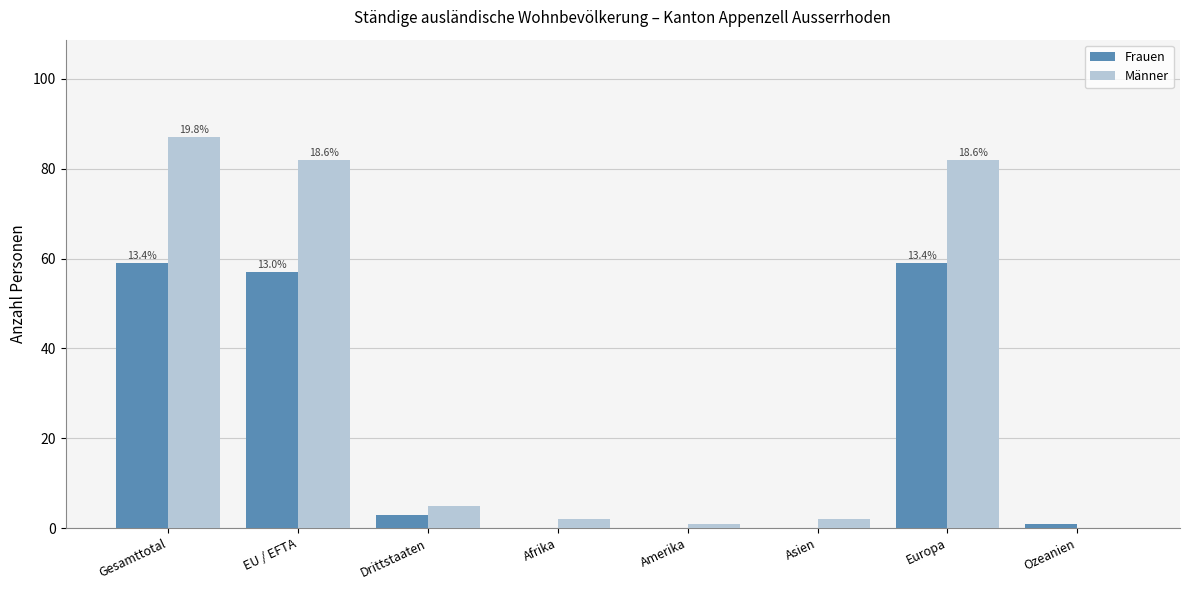

What is the sum of all Männer values?

261